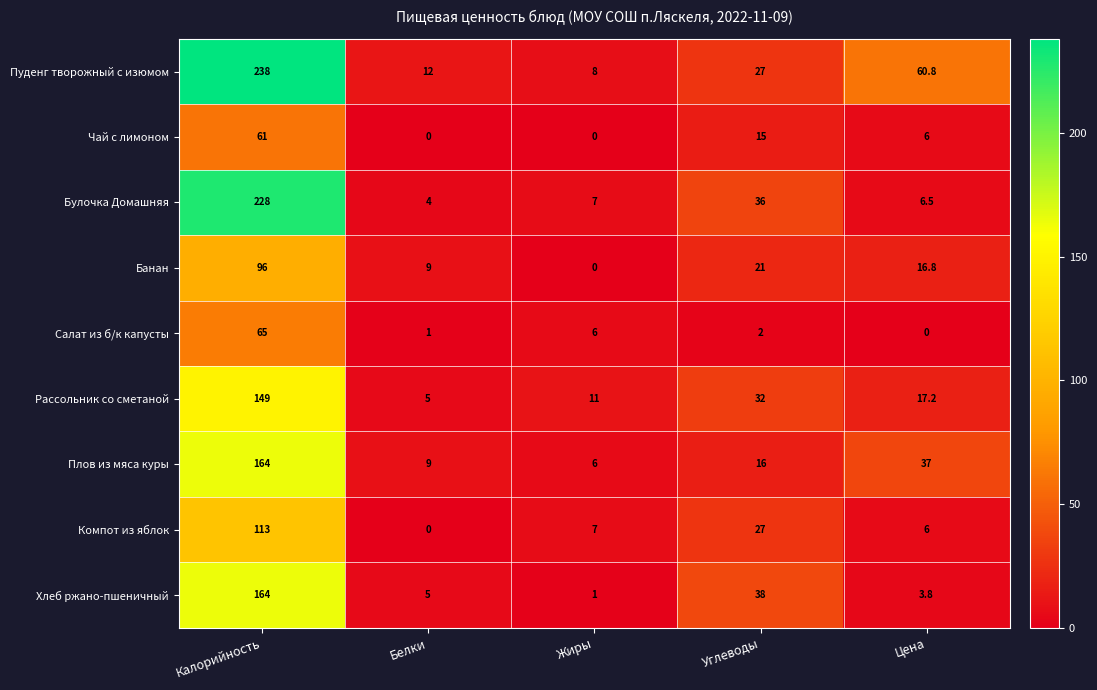

What is the greatest value displayed?

238.0